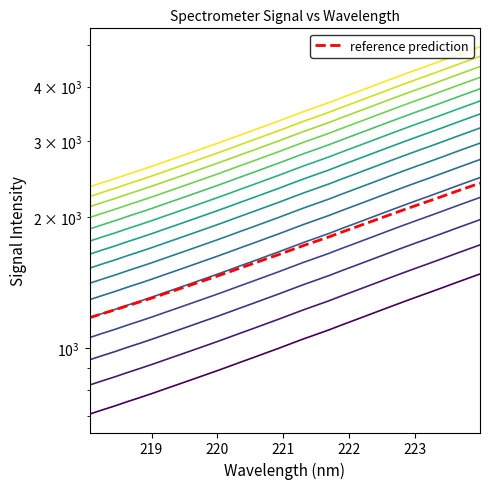

True or false: y has more than 0 interior local peaks.

False